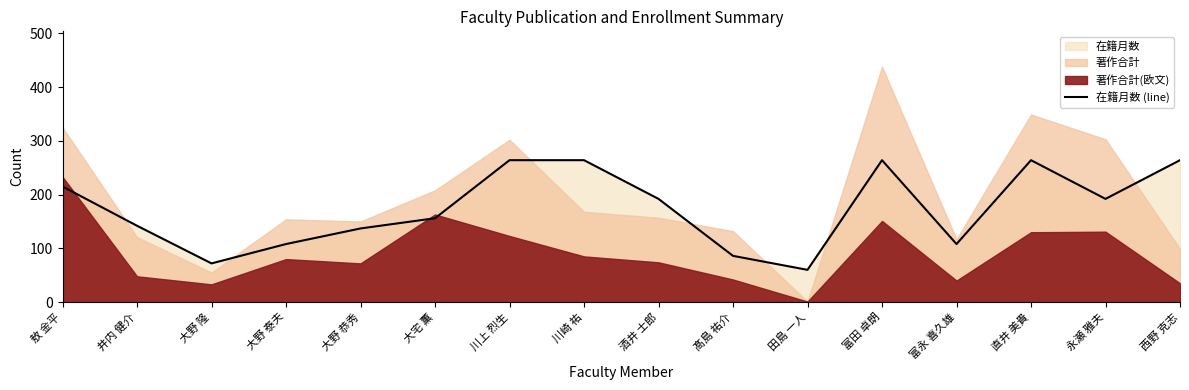

Does the chart display data point markers on the line(s)?

No